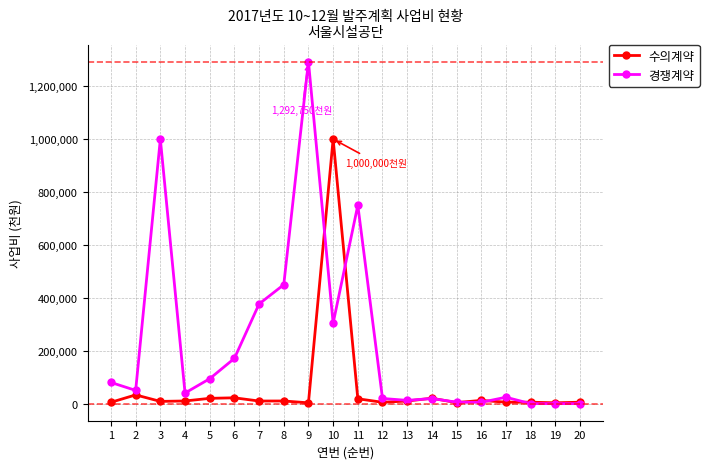

How many lines are shown in the chart?

2